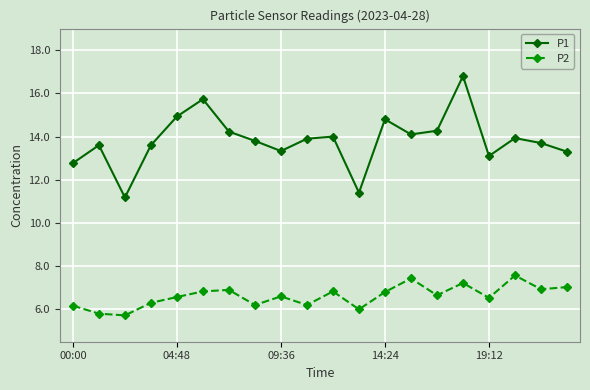

List the series in order of their overall mean, lowest first.

P2, P1